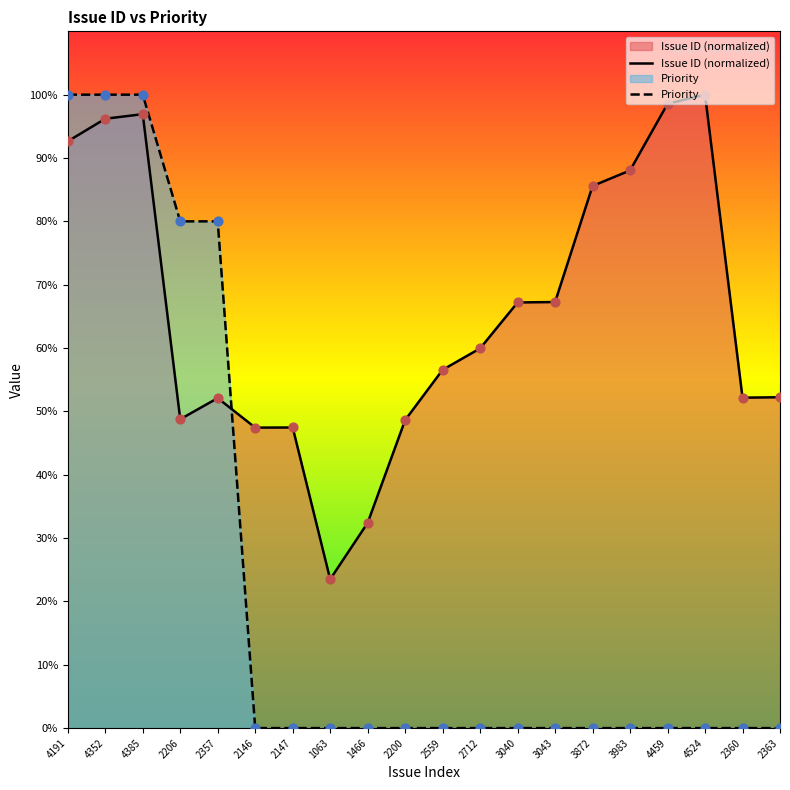

Which series has the largest total across all categories?

Issue ID (normalized)